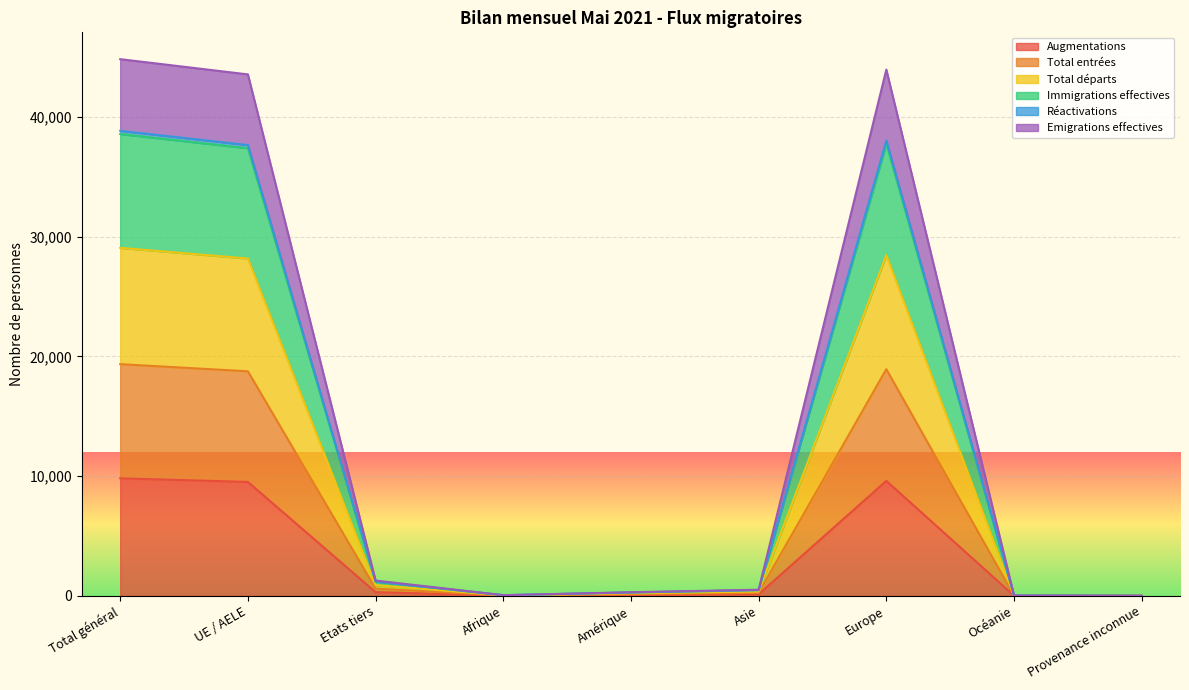

The value of Augmentations at UE / AELE is 9510. True or false?

True